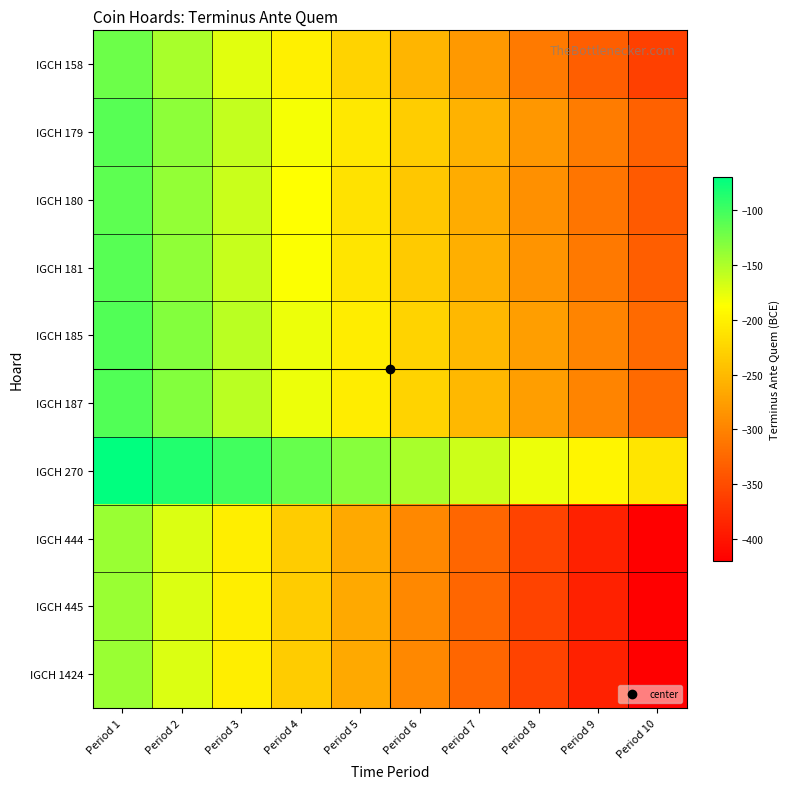

What is the difference between the highest and lowest values at Period 10?

210.0